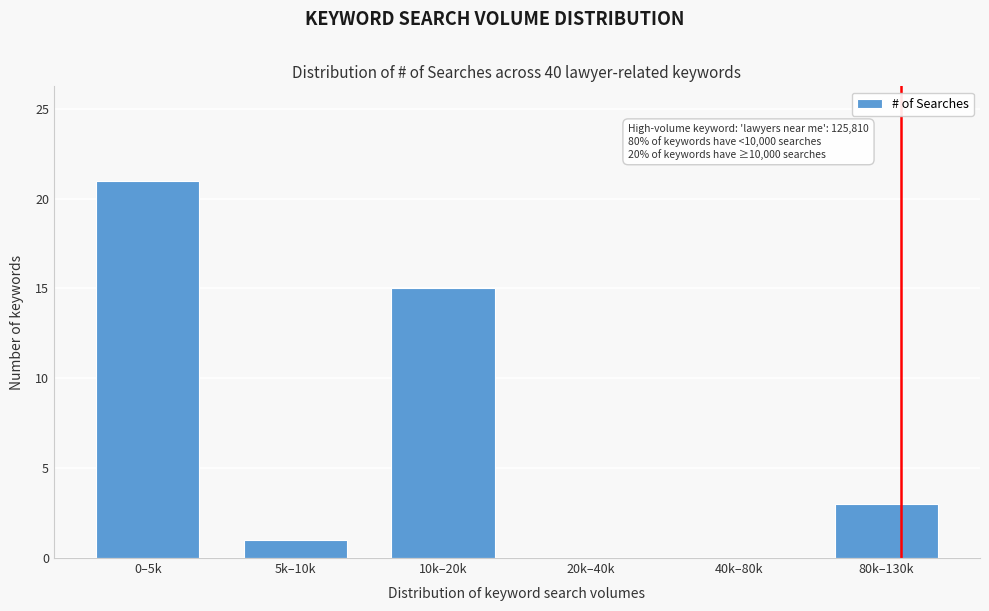

Reading left to right, what are all the values shown in this chart?

0–5k=21	5k–10k=1	10k–20k=15	20k–40k=0	40k–80k=0	80k–130k=3